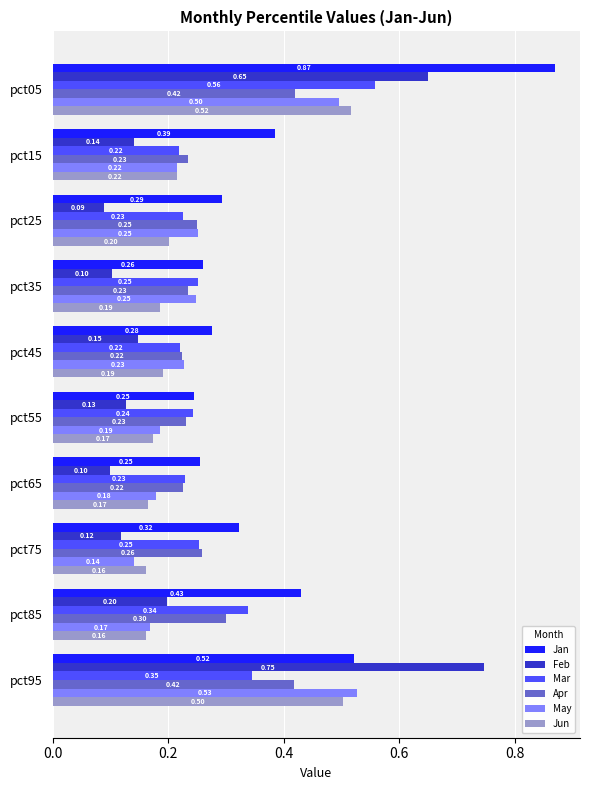

Which series has the largest total across all categories?

Jan